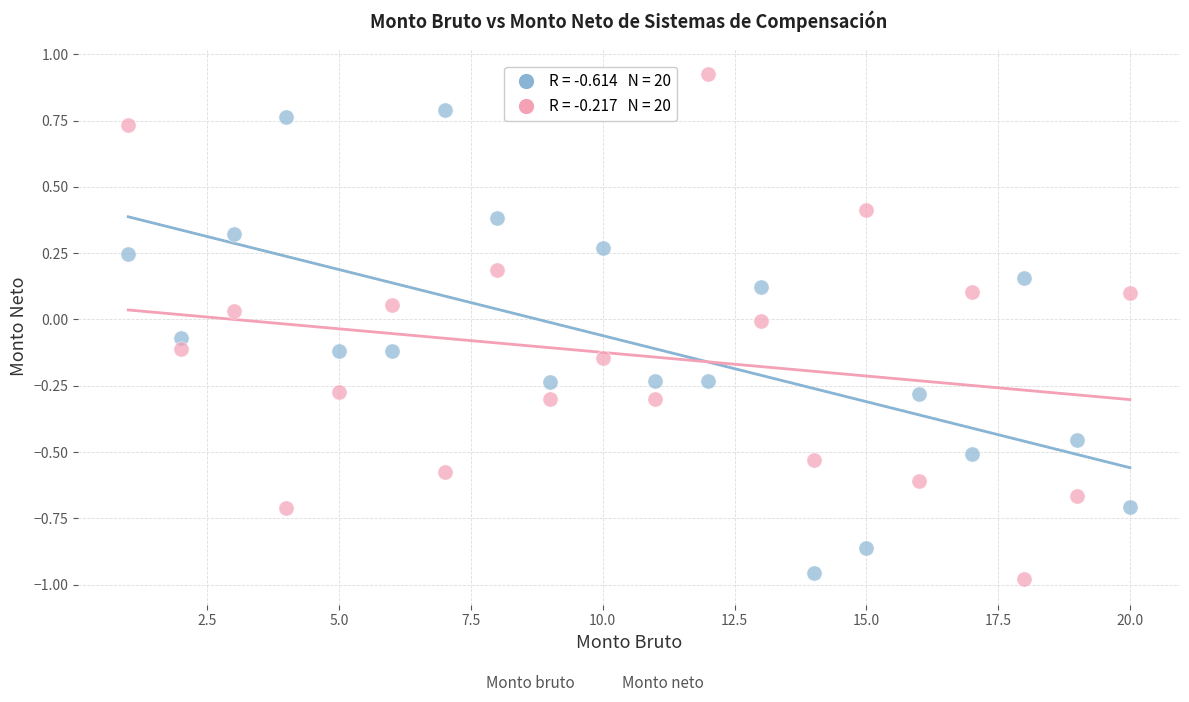

Across all data points, what is the range of Y values (max minus min)?

1.9